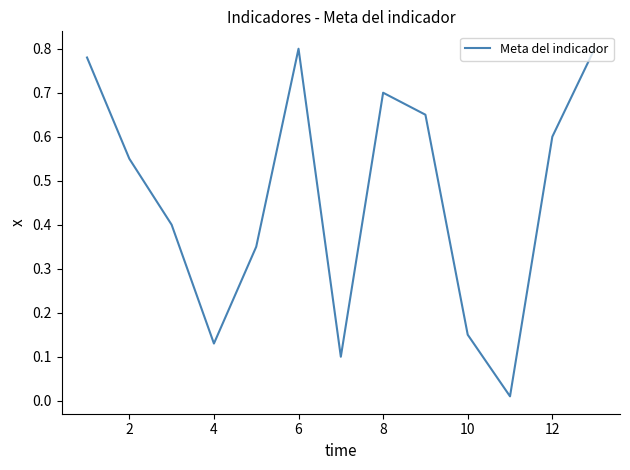

Is this an area chart (filled region under the line)?

No